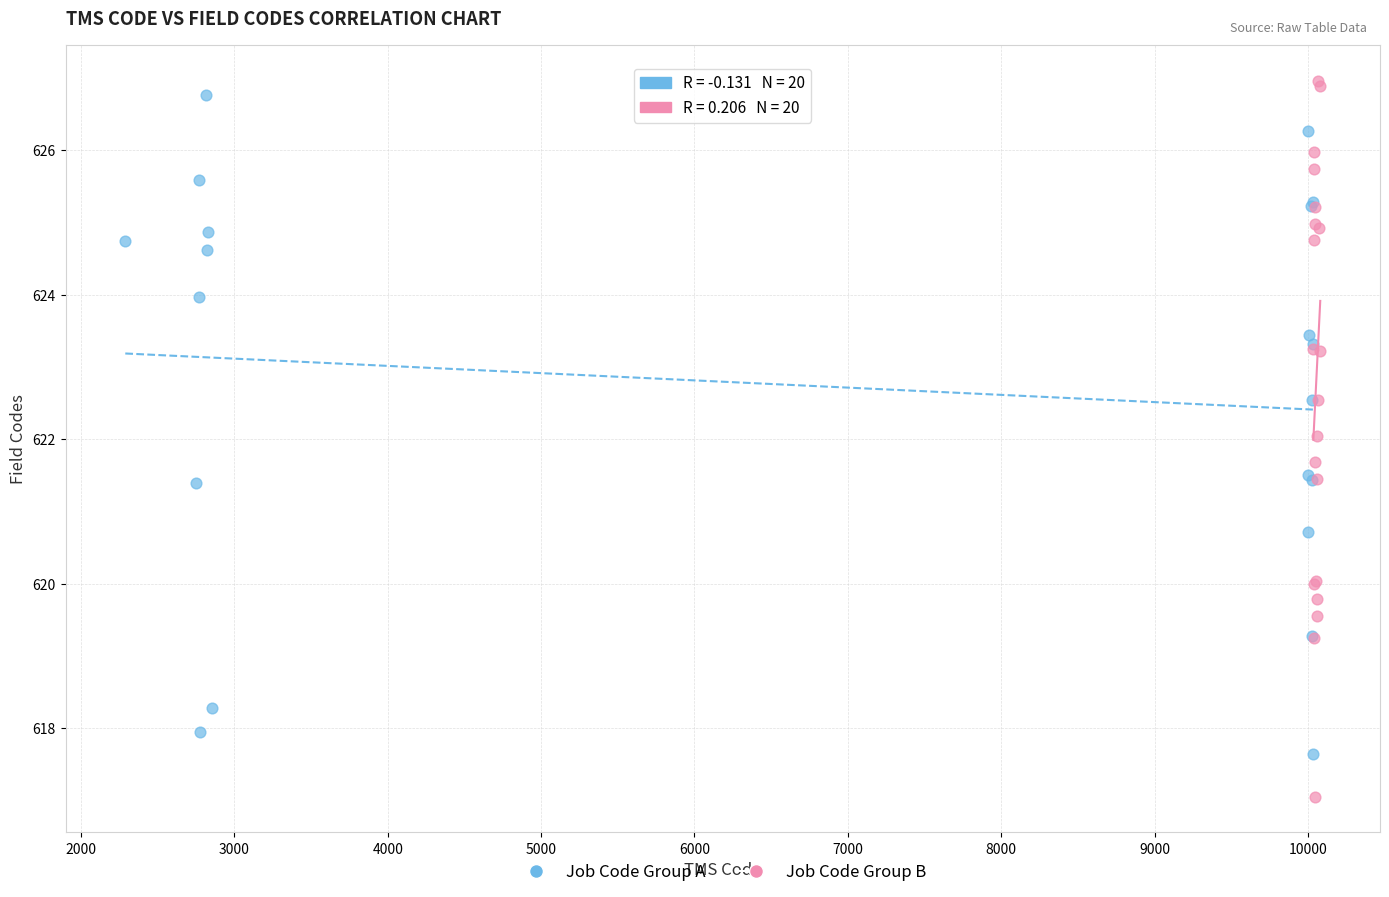

Which series contains the lowest Y value?

Job Code Group B